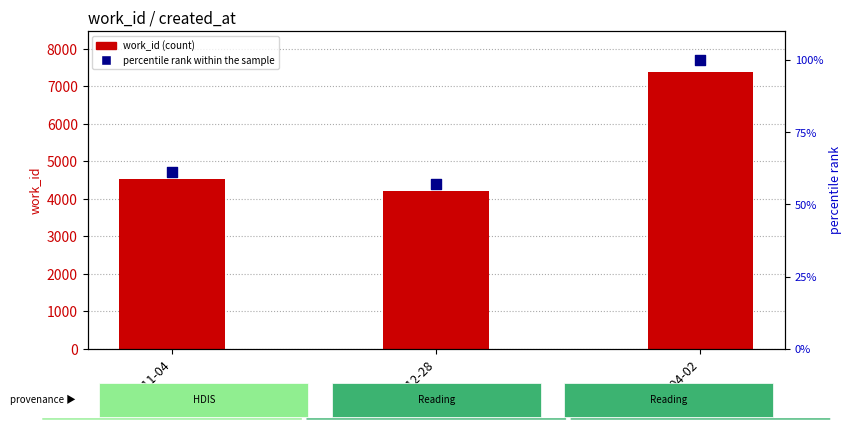

Which series has the largest total across all categories?

work_id